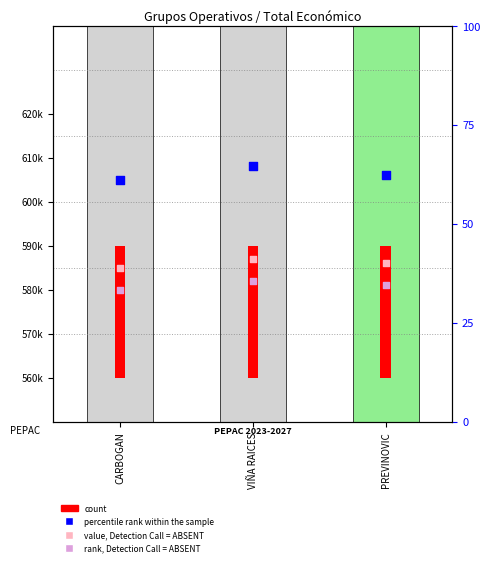

At how many categories does at least one series exceed 584810?

3